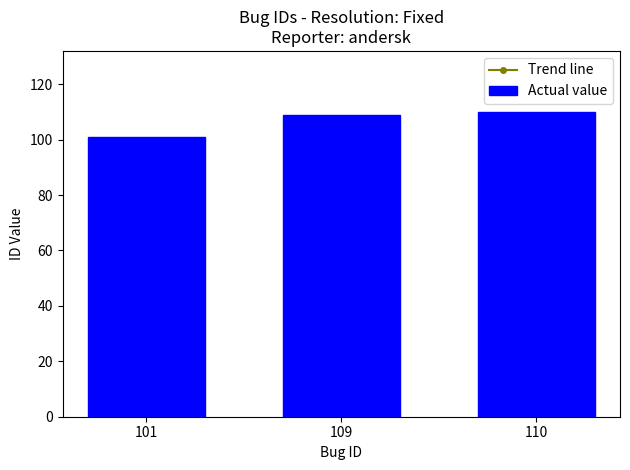

What is the change in value from 101 to 110?

+9